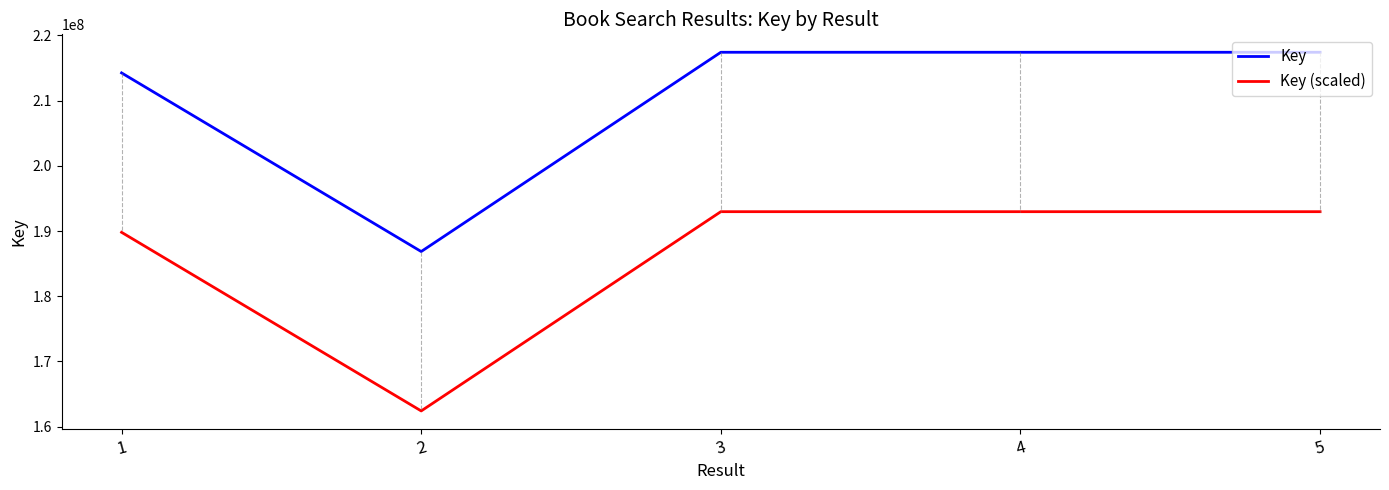

What are all the series names shown in the legend?

Key, Key (scaled)